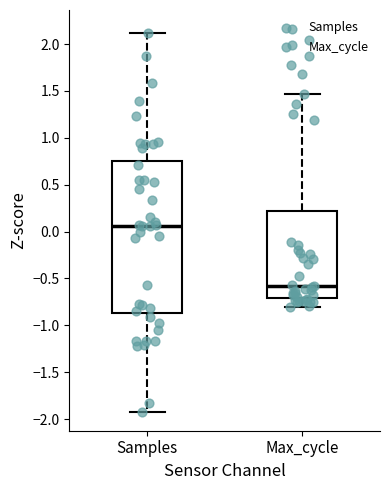

Reading left to right, read every box against the y-axis: the position of its median line, the range the box covers, and the ends of its whiskers. The values are not printed on the chart, so give them approximately, as read against the axis.

Samples: median 0.05, box -0.85 to 0.75, whiskers -1.90 to 2.10
Max_cycle: median -0.60, box -0.70 to 0.20, whiskers -0.80 to 1.45